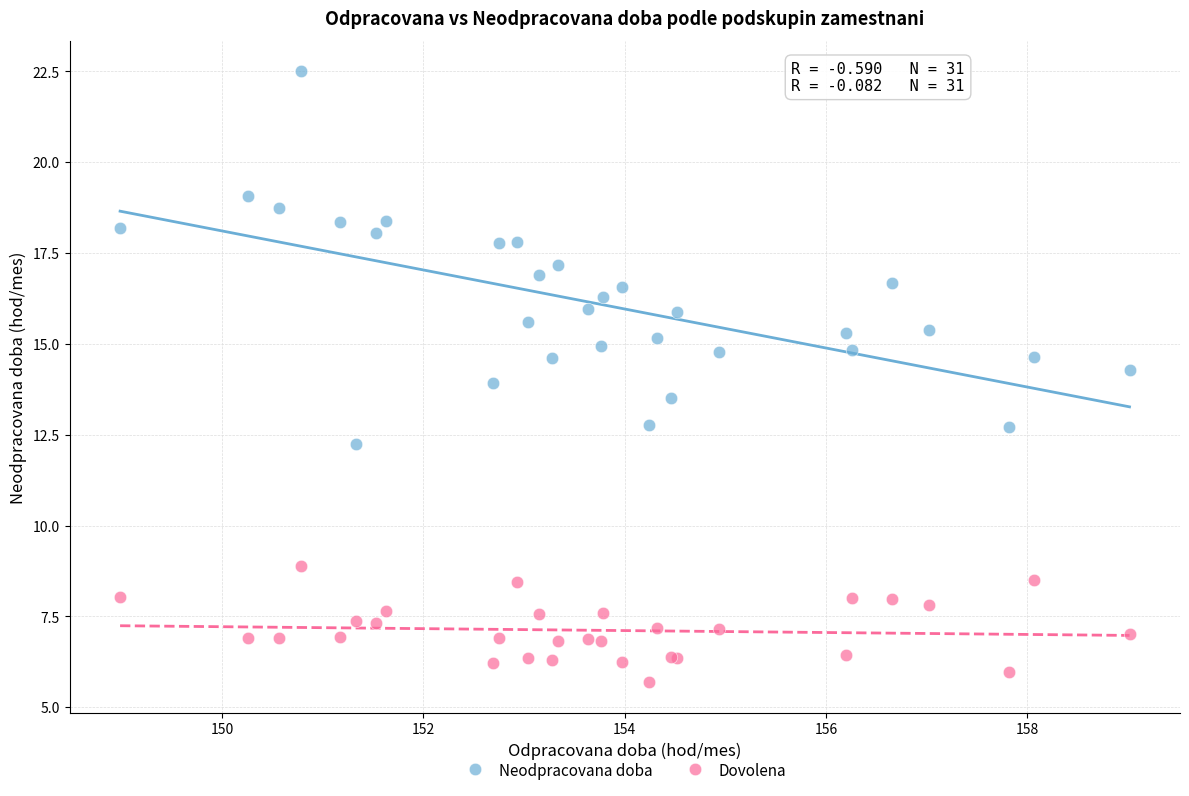

Which series contains the highest Y value?

Neodpracovana doba